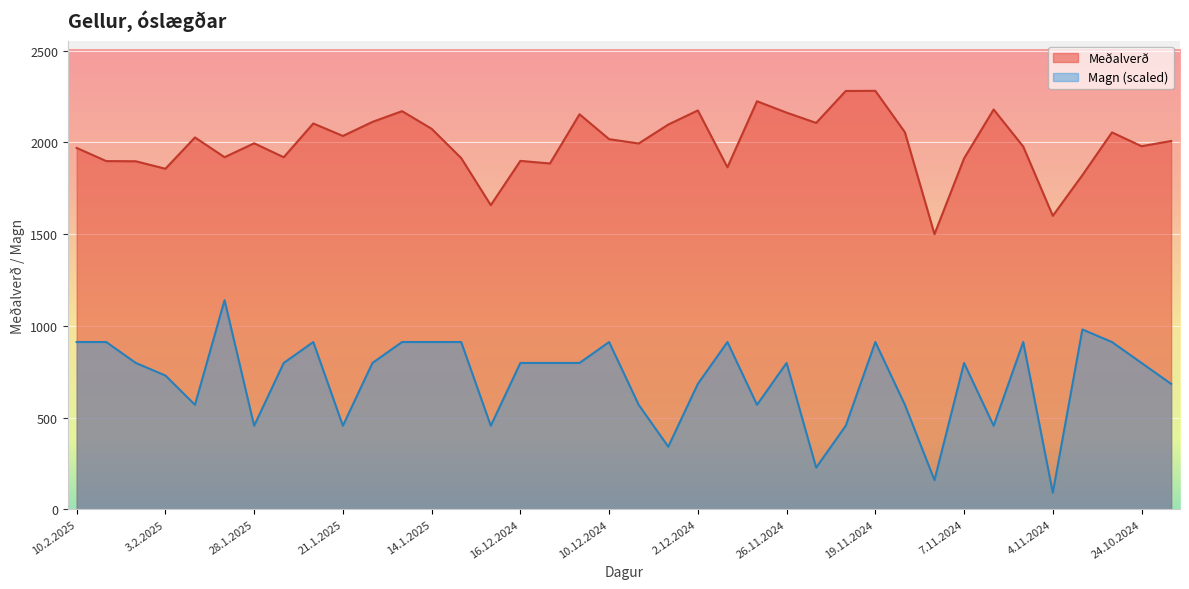

How many lines are shown in the chart?

2